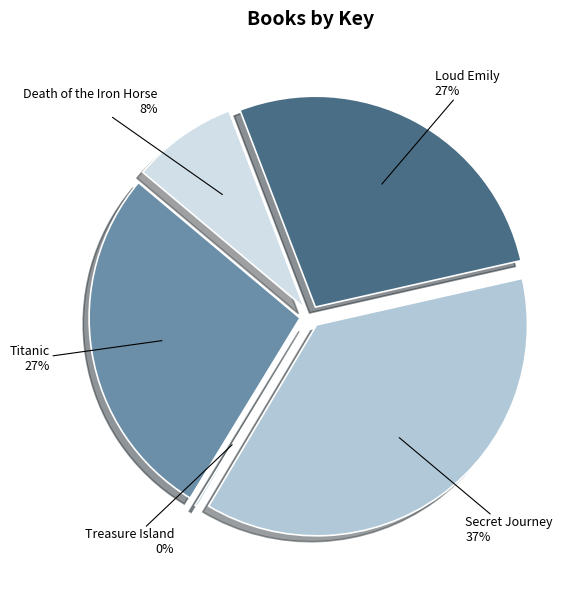

To the nearest percent, what is the average slice percentage?

20%